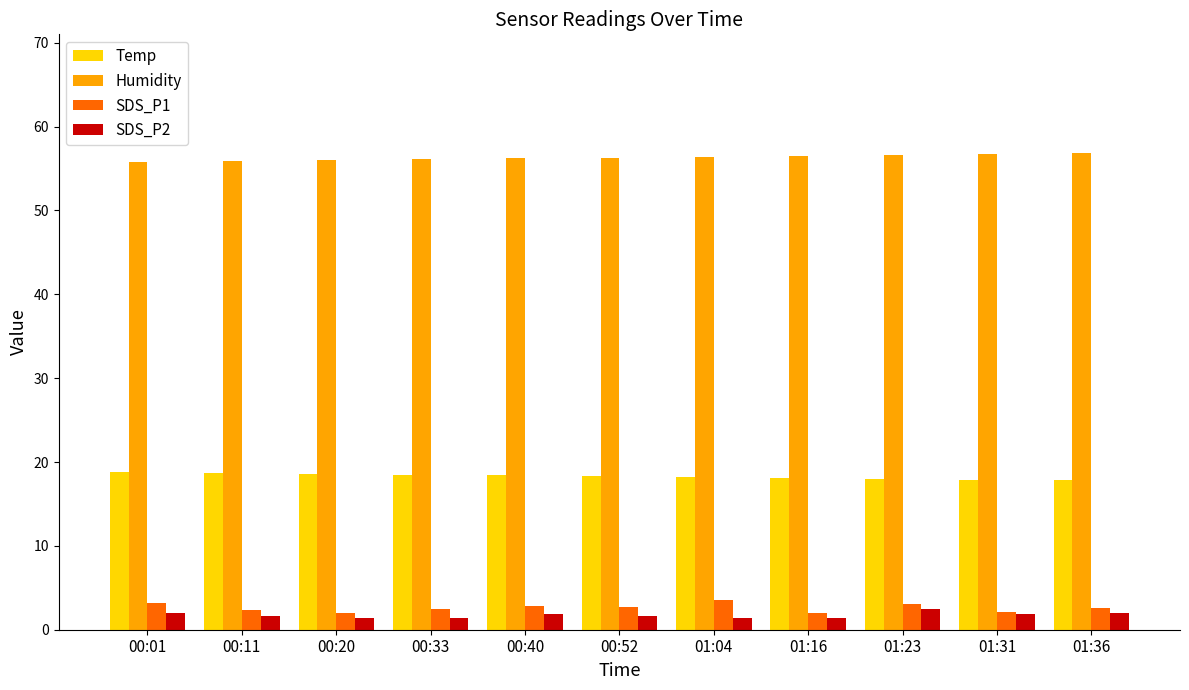

How many data points does each series have?

11